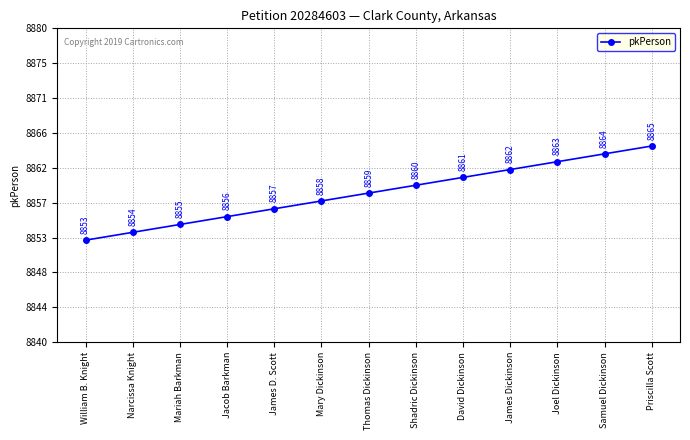

What is the sum of all values?

115167